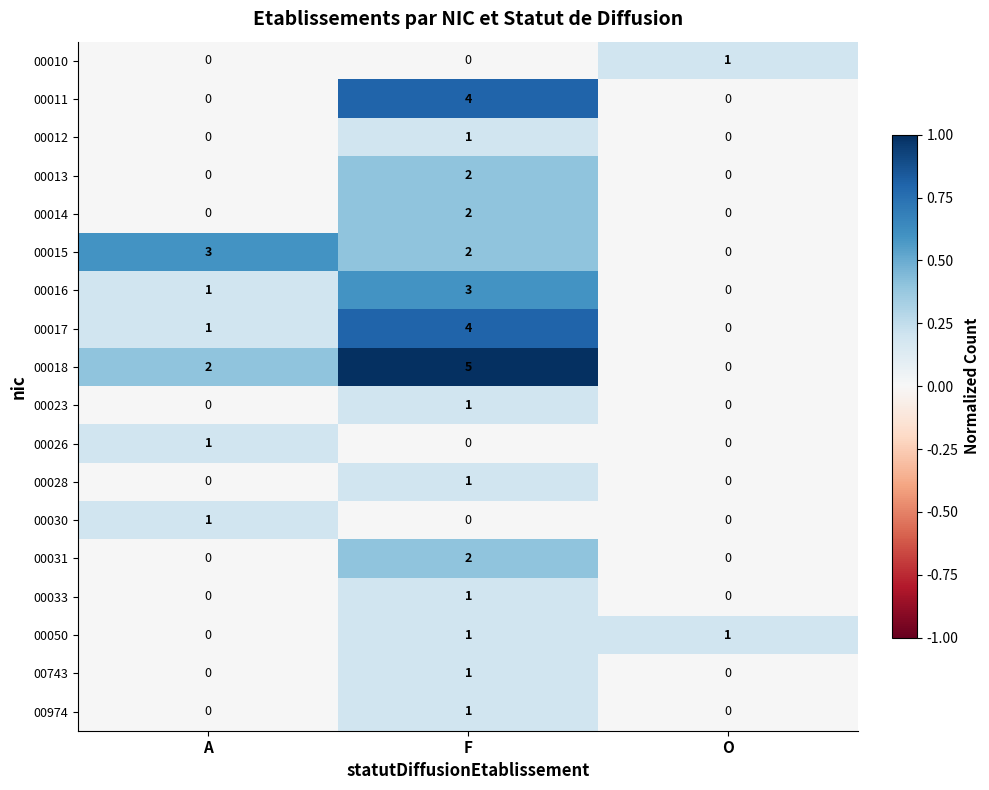

True or false: 00016 has a value of -1 at O.

False